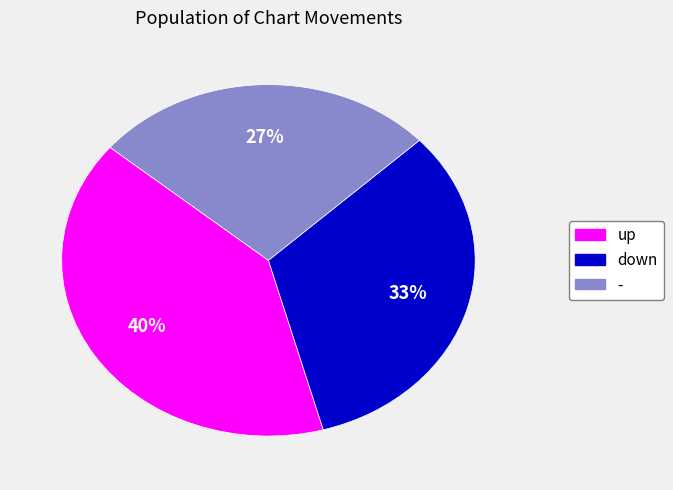

Is the sum of - and down greater than half?

Yes